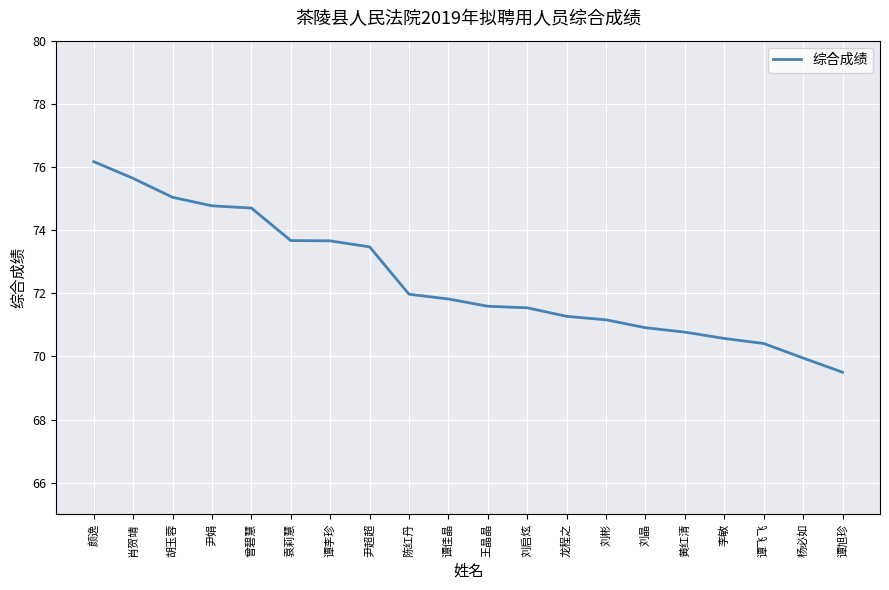

At which label does the data first exceed 71?

颜逸